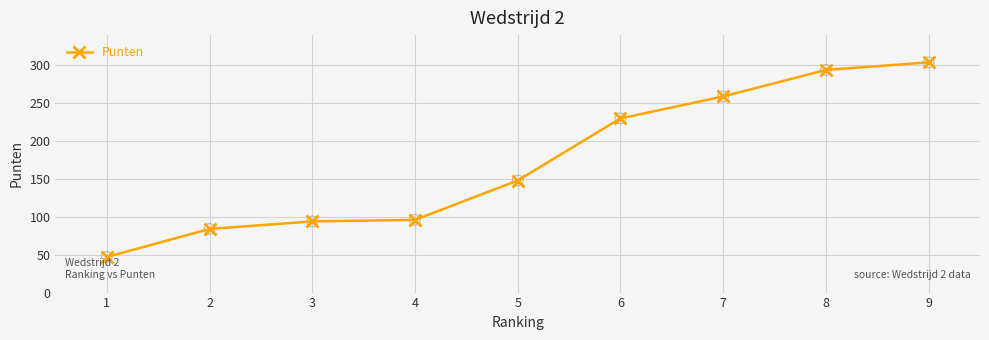

Which has a higher value, 9 or 3?

9